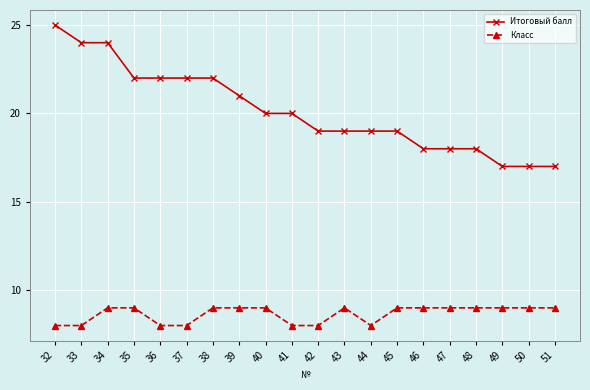

How many lines are shown in the chart?

2